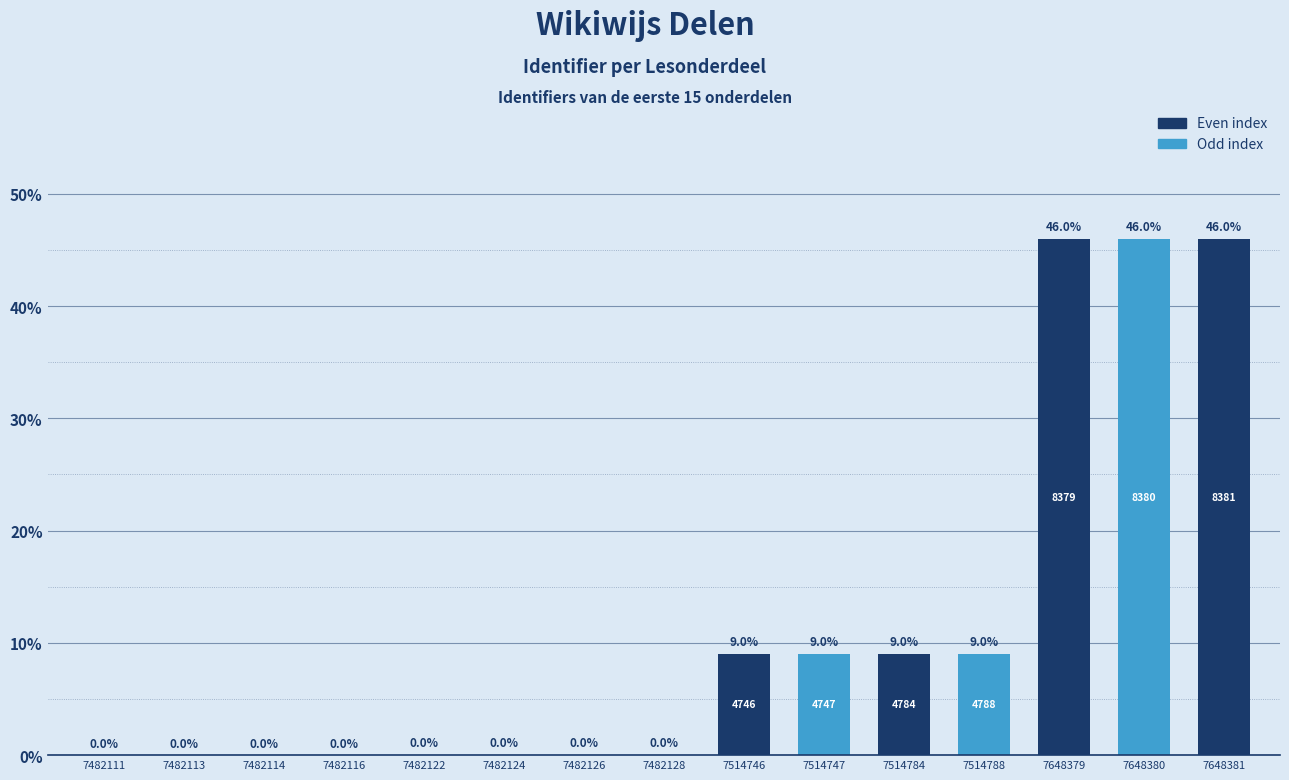

At which category does the chart reach its peak across all series?

7648381